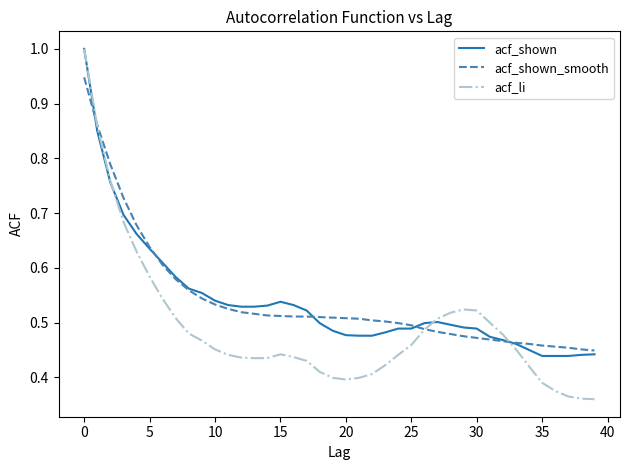

Which series has the widest spread of values?

acf_li